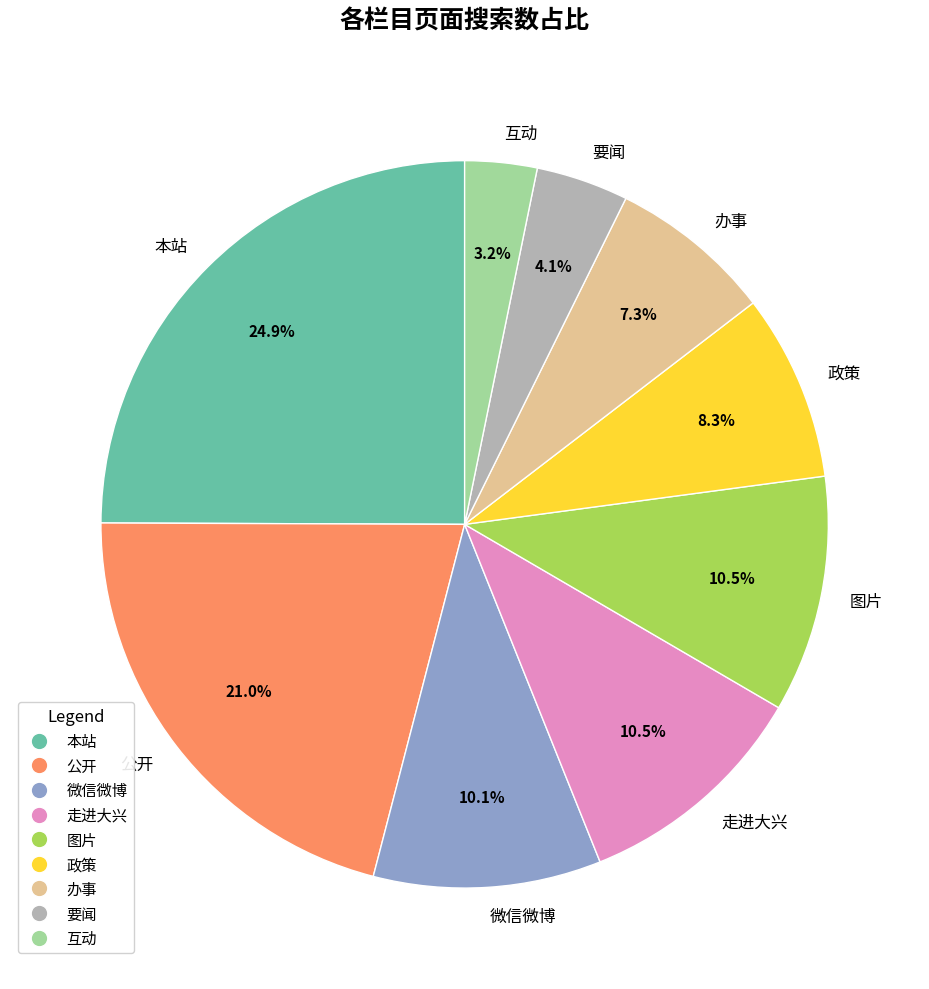

What is the ratio of the value at 微信微博 to the value at 要闻?

2.5